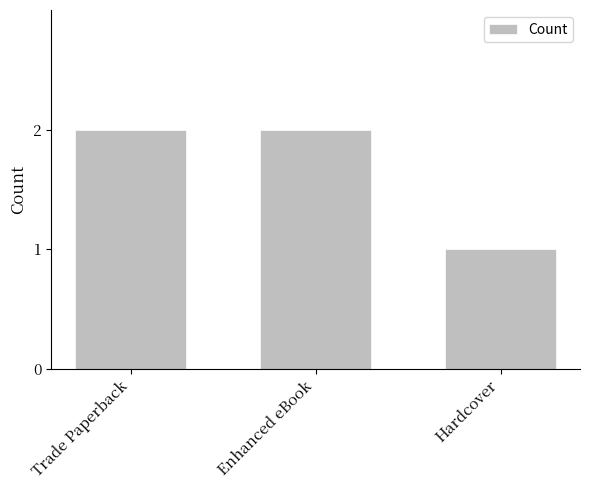

What is the maximum value shown in the chart?

2